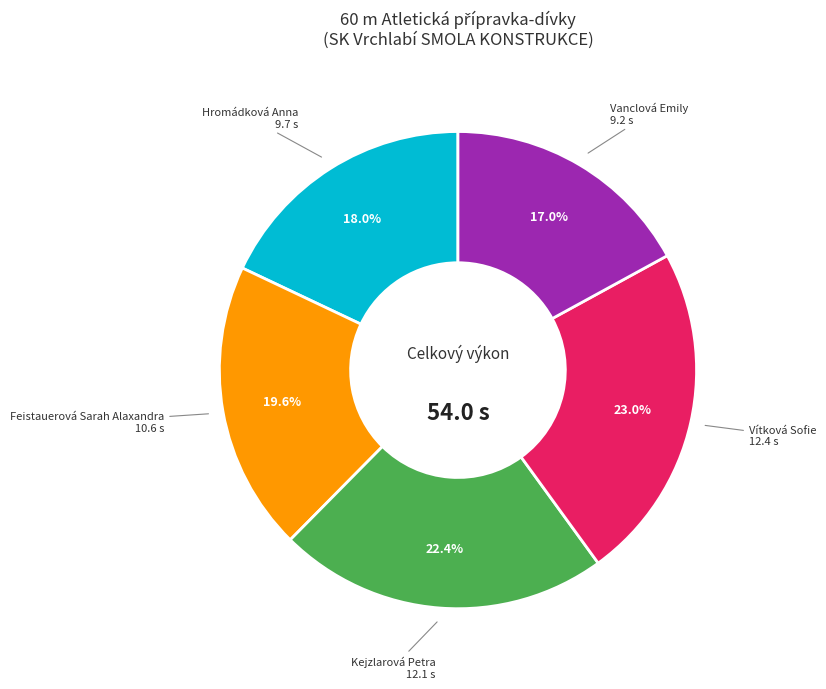

The Hromádková Anna slice represents 4% of the pie. True or false?

False